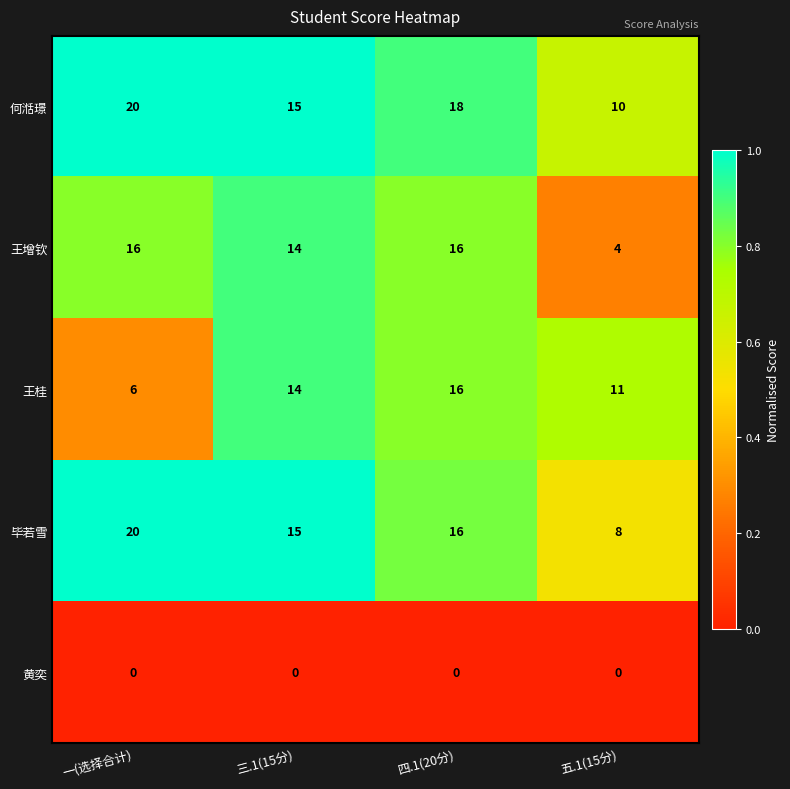

What is the spread (max minus min) of values at 四.1(20分)?

18